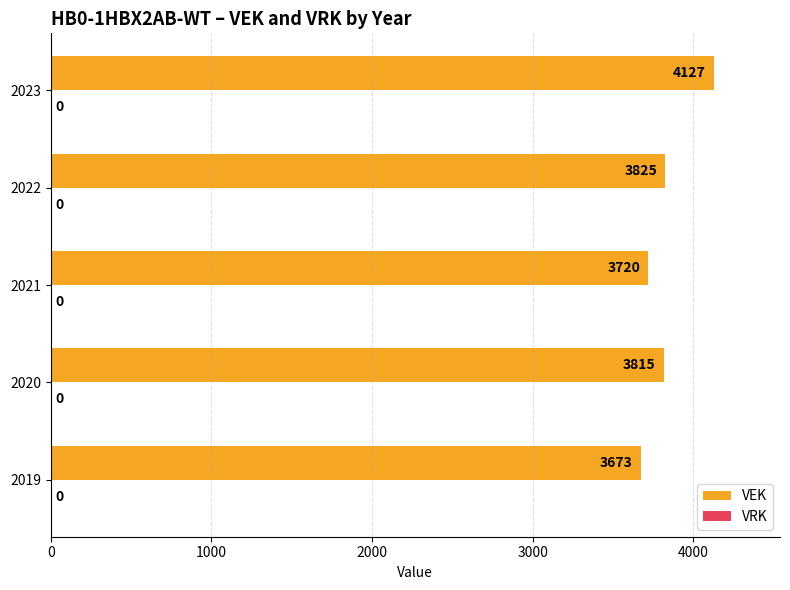

Is it true that the value at 2023 is 4127?

True